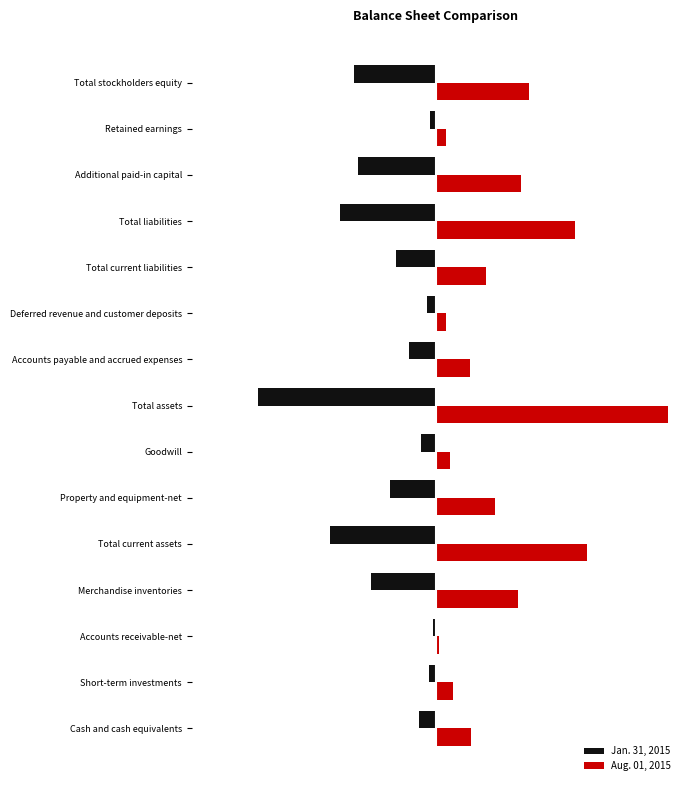

What is the value of the Aug. 01, 2015 bar at the 12th from the left?

1194710